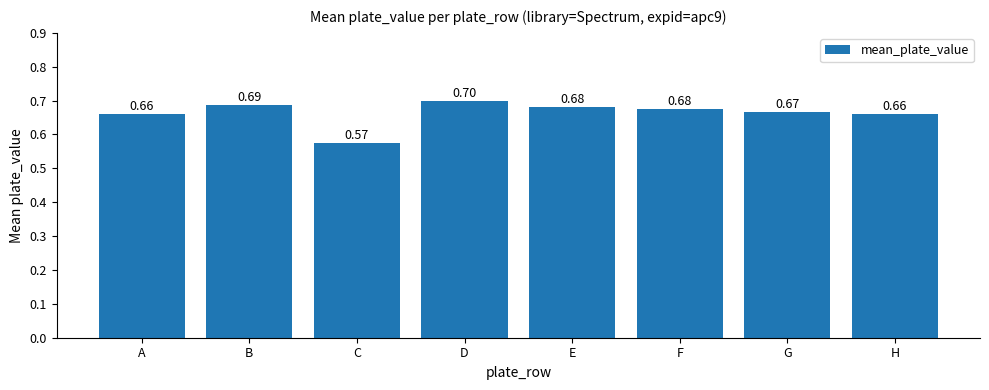

Does the chart contain stacked bars?

No